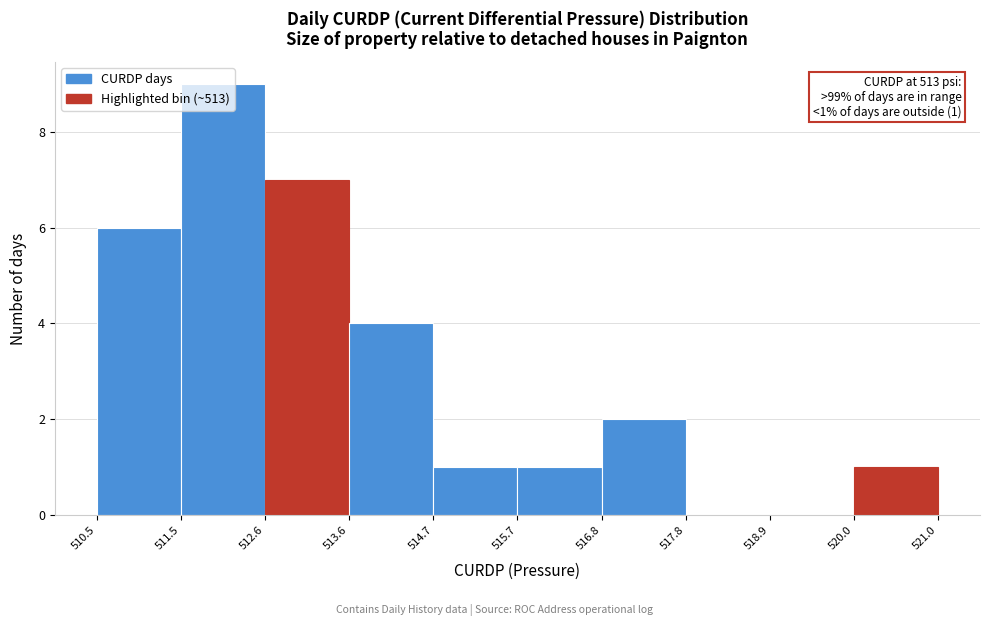

Over which range of the x-axis is the bar tallest?

511.5 to 512.6